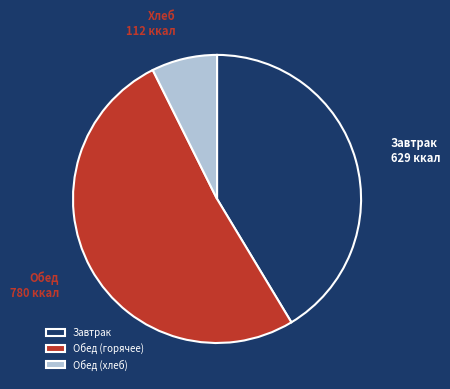

Do Обед (хлеб) and Завтрак together represent more than half of the pie?

No